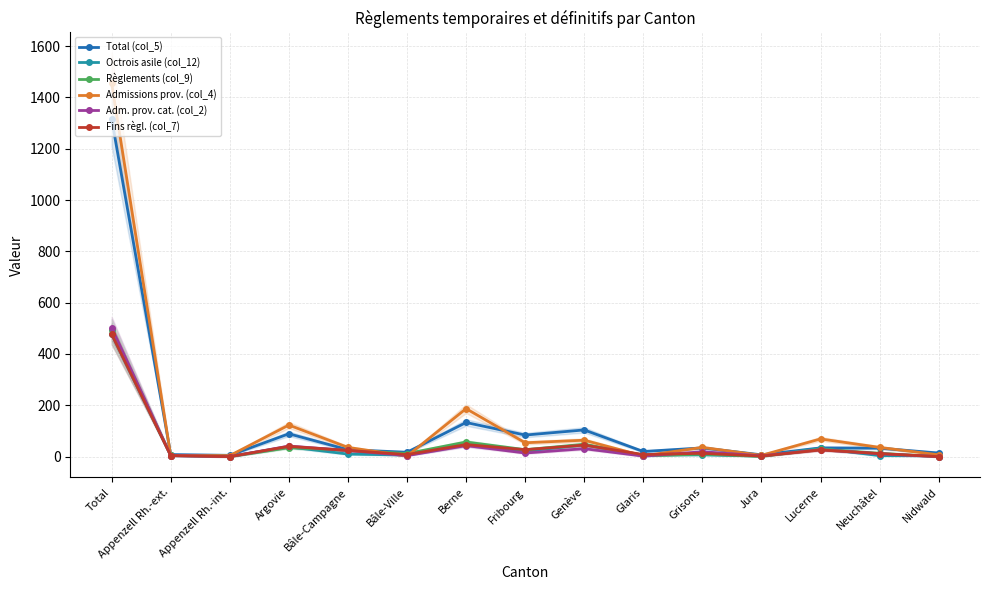

True or false: Total (col_5) has a value of 27 at Bâle-Campagne.

True